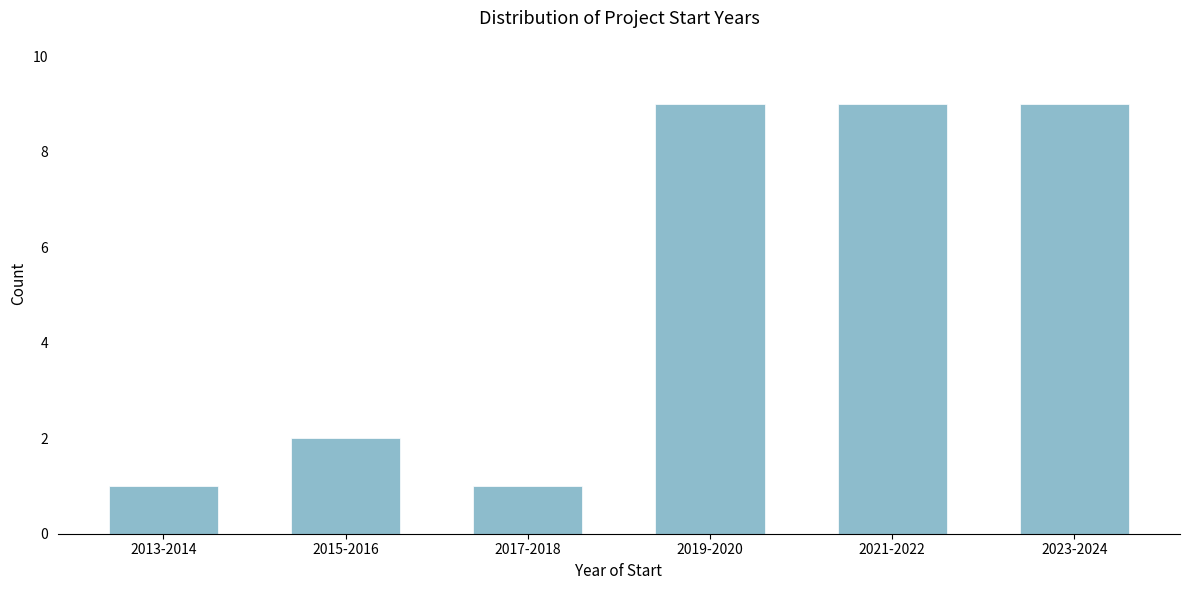

Reading left to right, extract all data points from this chart.

2013-2014=1	2015-2016=2	2017-2018=1	2019-2020=9	2021-2022=9	2023-2024=9